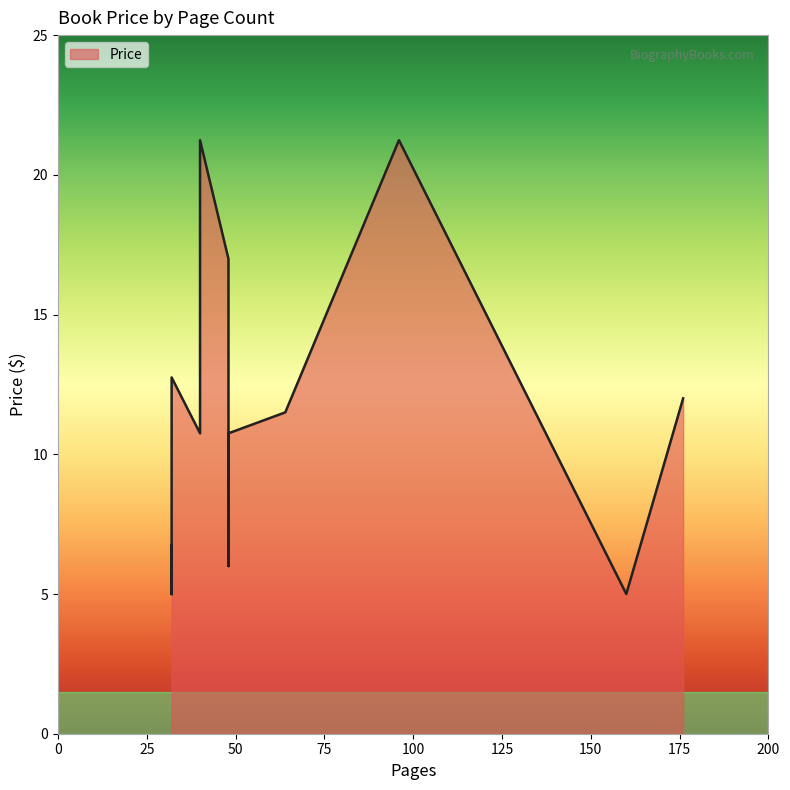

Does the chart display data point markers on the line(s)?

No